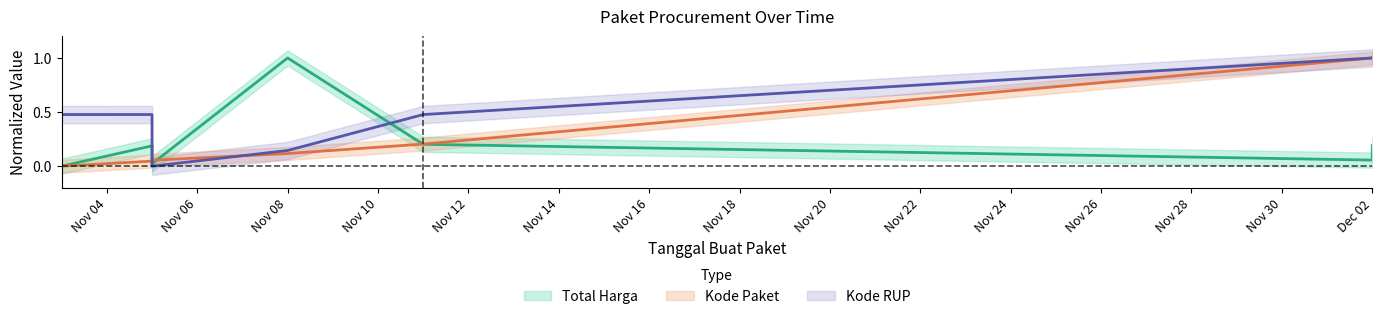

Where is Total Harga nearest to the value 0?

2021-11-03